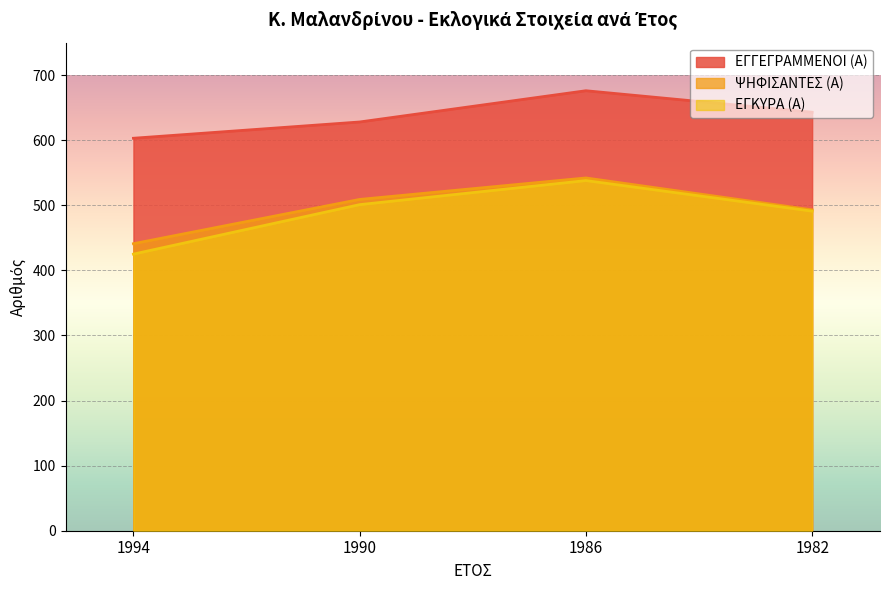

What value does the ΨΗΦΙΣΑΝΤΕΣ (Α) series have at 1986, to the nearest 5?

540